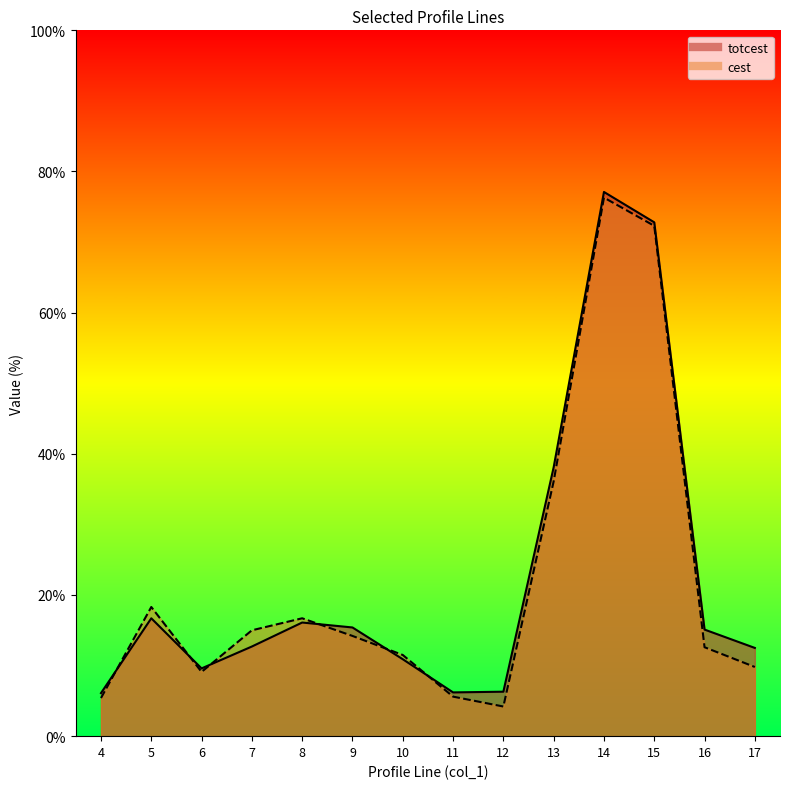

Which series has the largest total across all categories?

totcest